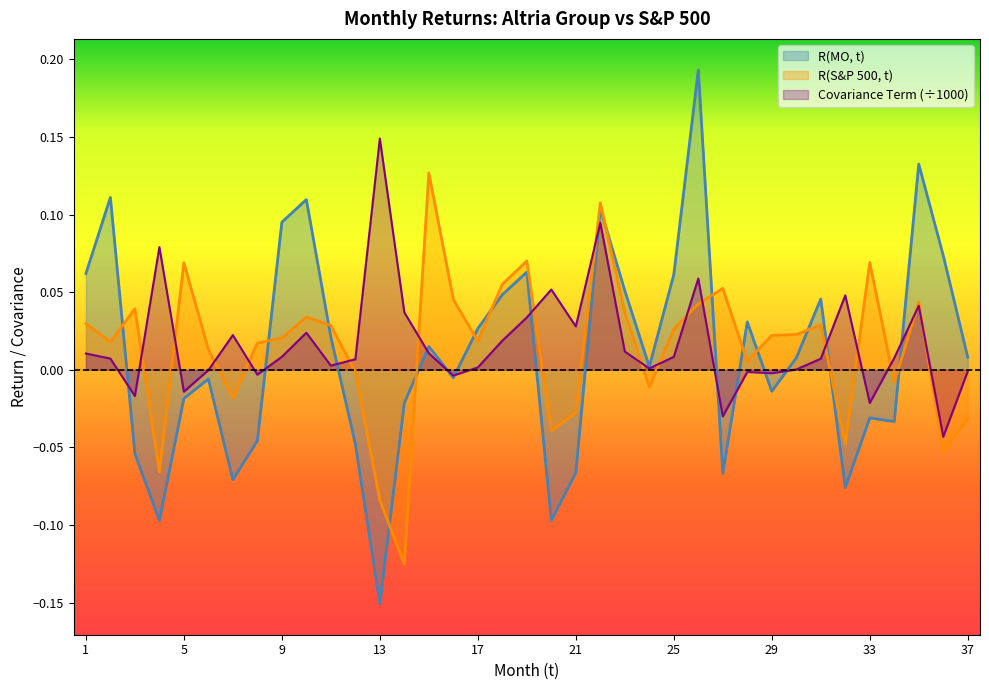

At which category is the sum across all series the highest?

22